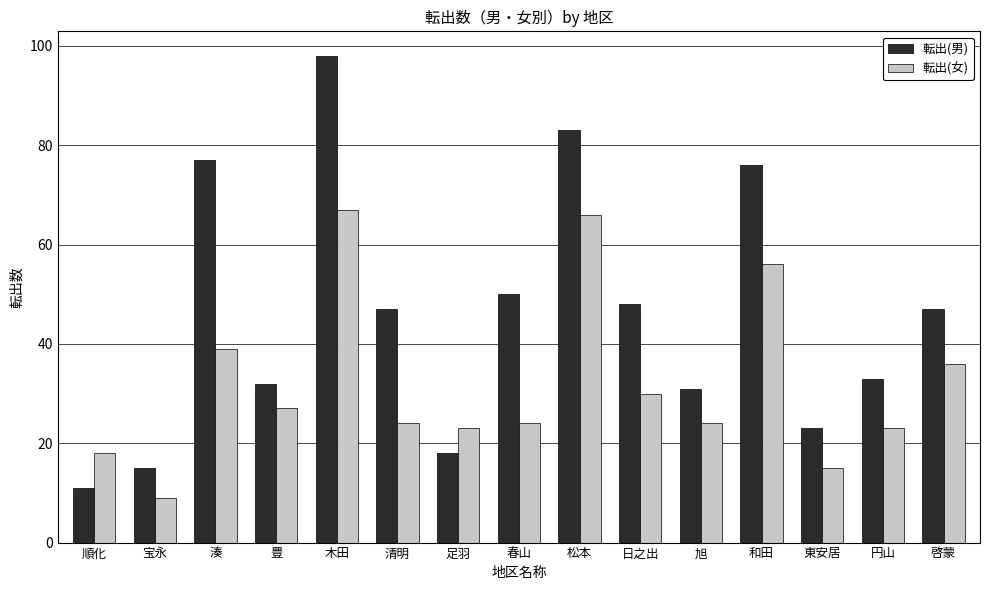

True or false: 転出(女) has a value of 15 at 東安居.

True